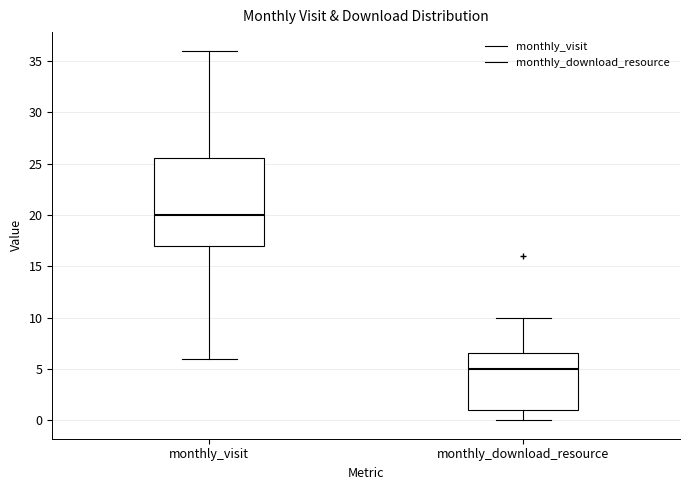

Reading left to right, read every box against the y-axis: the position of its median line, the range the box covers, and the ends of its whiskers. The values are not printed on the chart, so give them approximately, as read against the axis.

monthly_visit: median 20.0, box 17.0 to 25.5, whiskers 6.0 to 36.0
monthly_download_resource: median 5.0, box 1.0 to 6.5, whiskers 0.0 to 10.0